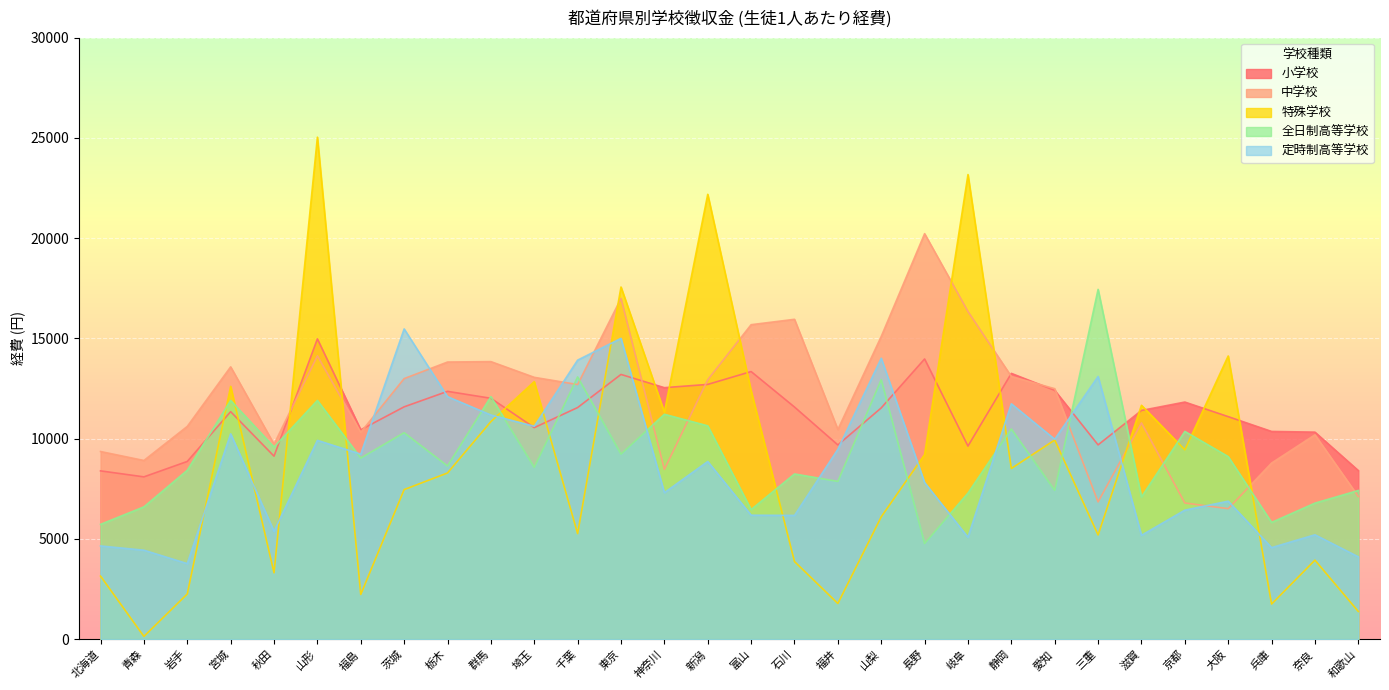

True or false: 中学校 and 特殊学校 intersect in this chart.

True